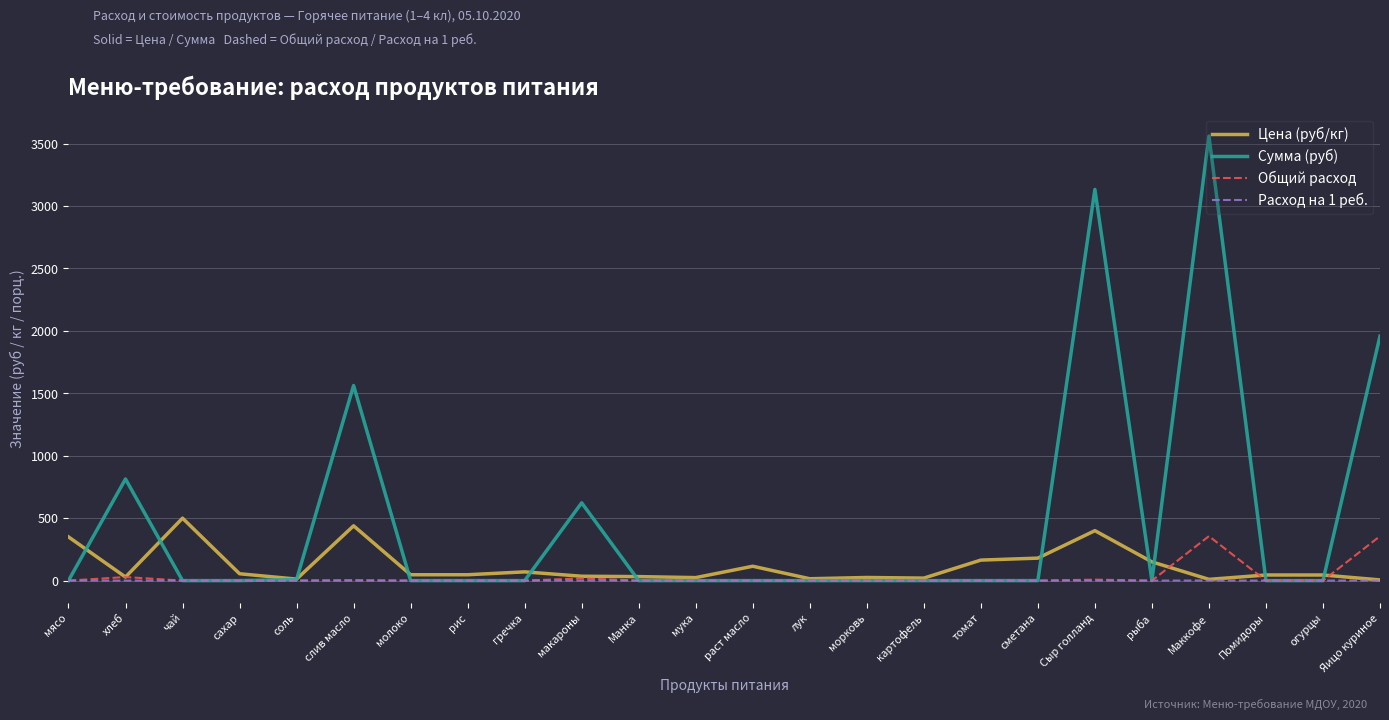

What position from the right is хлеб?

23